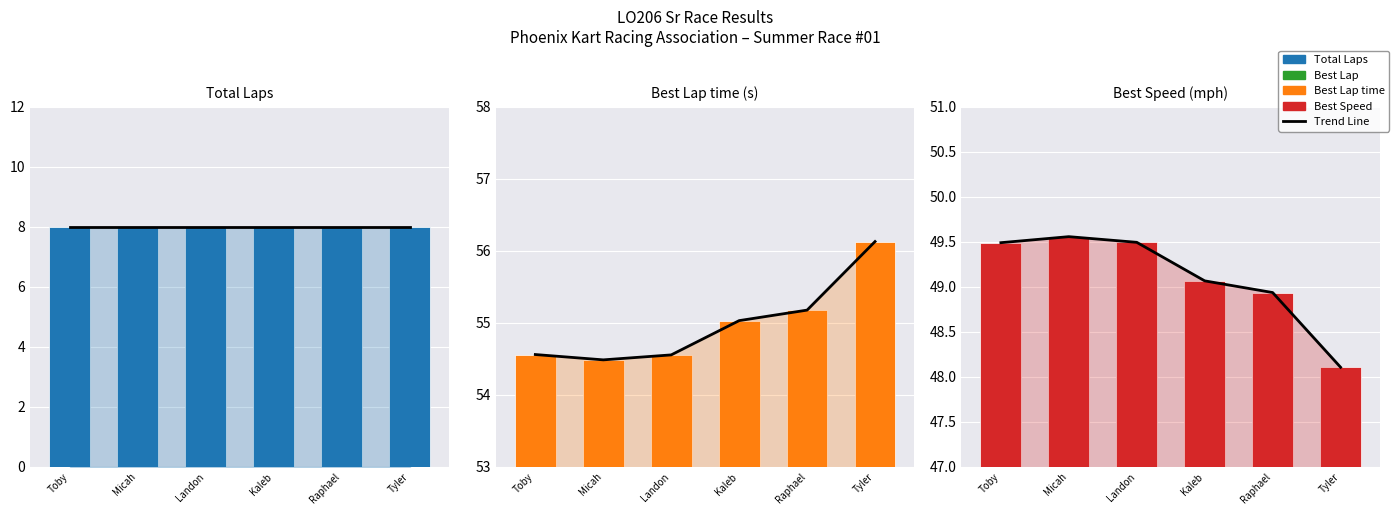

What is the label of the 4th bar from the left?

Kaleb